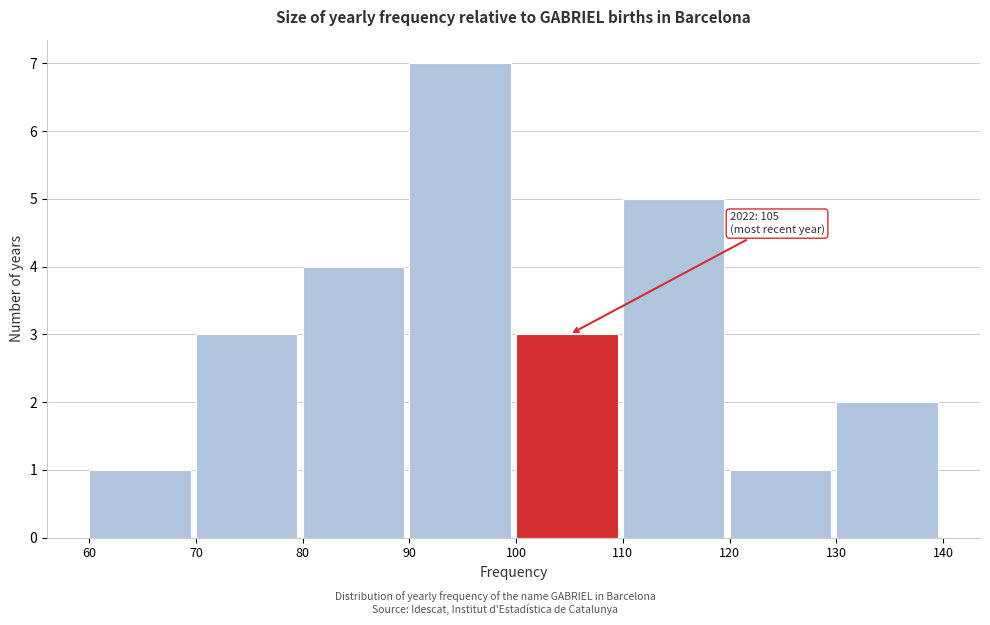

Over which range of the x-axis is the bar tallest?

90 to 100